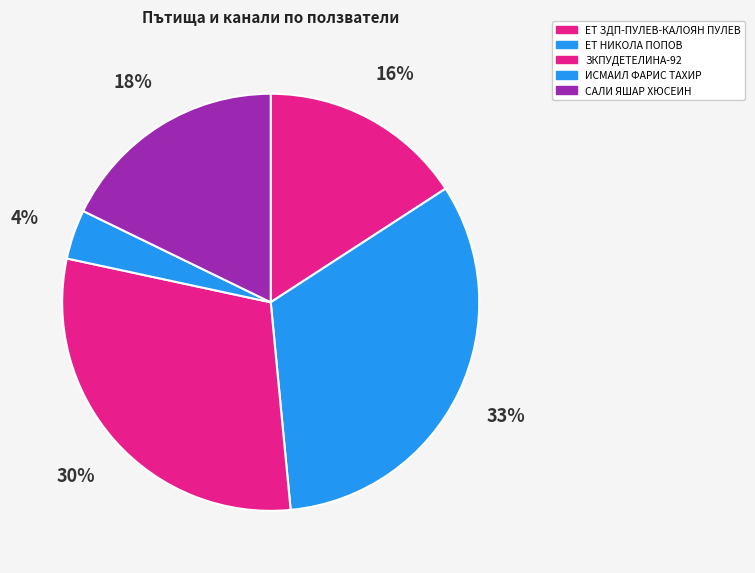

Rank the categories by value from highest to lowest.

ЕТ НИКОЛА ПОПОВ, ЗКПУДЕТЕЛИНА-92, САЛИ ЯШАР ХЮСЕИН, ЕТ ЗДП-ПУЛЕВ-КАЛОЯН ПУЛЕВ, ИСМАИЛ ФАРИС ТАХИР